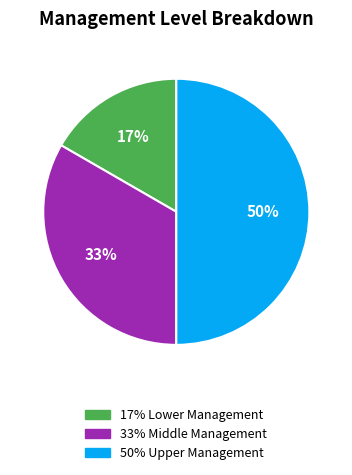

To the nearest percent, what is the difference between the largest and smallest slice percentages?

33%